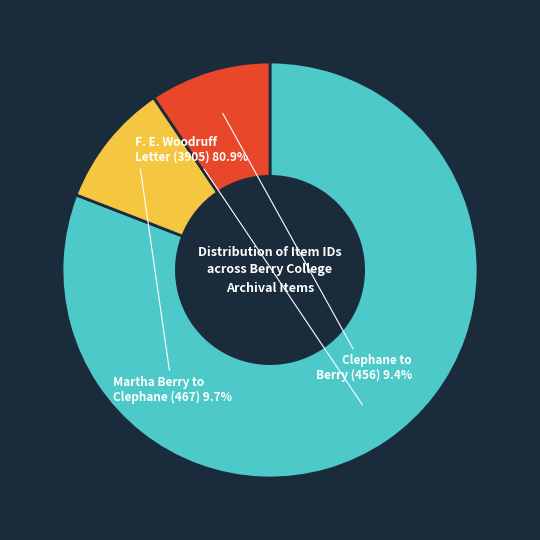

Is F. E. Woodruff Letter (3905) the majority of the pie?

Yes